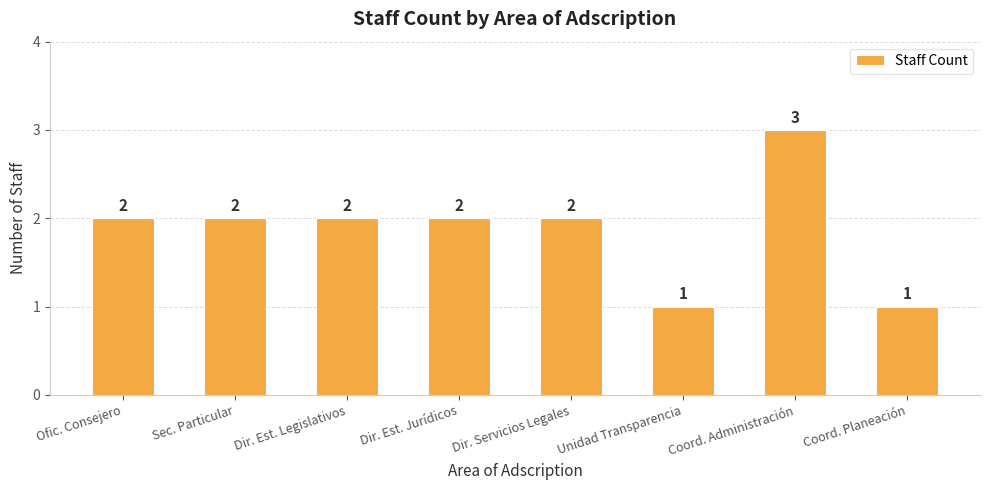

What is the greatest value displayed?

3